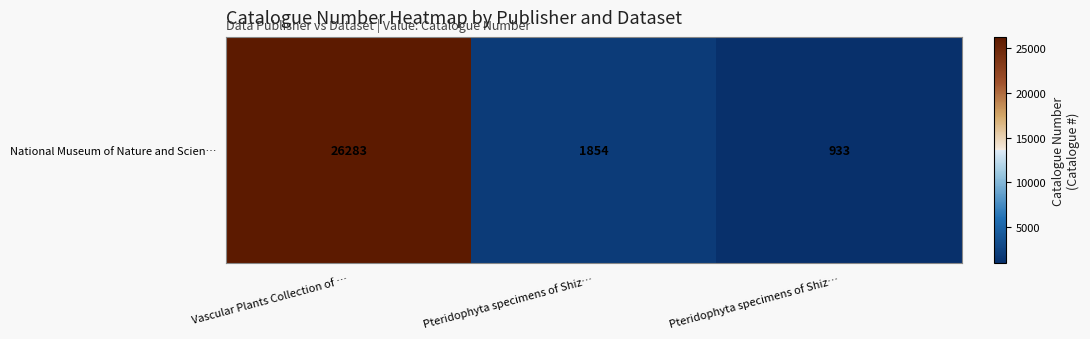

The value at Vascular Plants Collection of … is 26283. True or false?

True